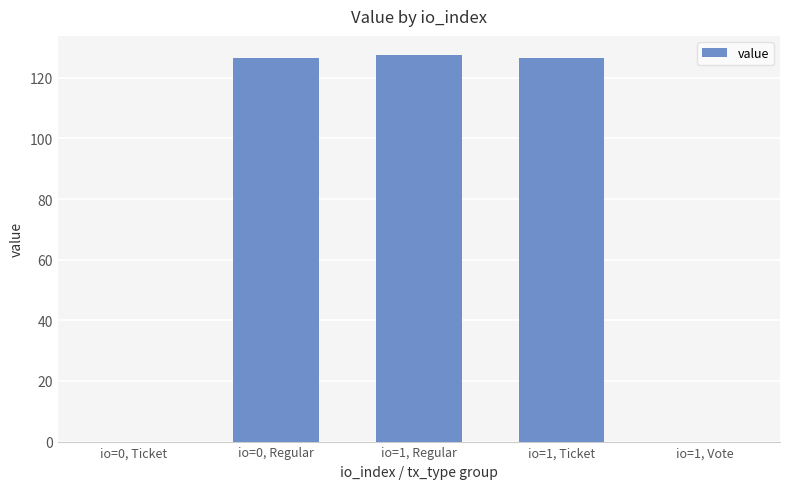

Is it true that the value at io=1, Regular is 127.4?

True